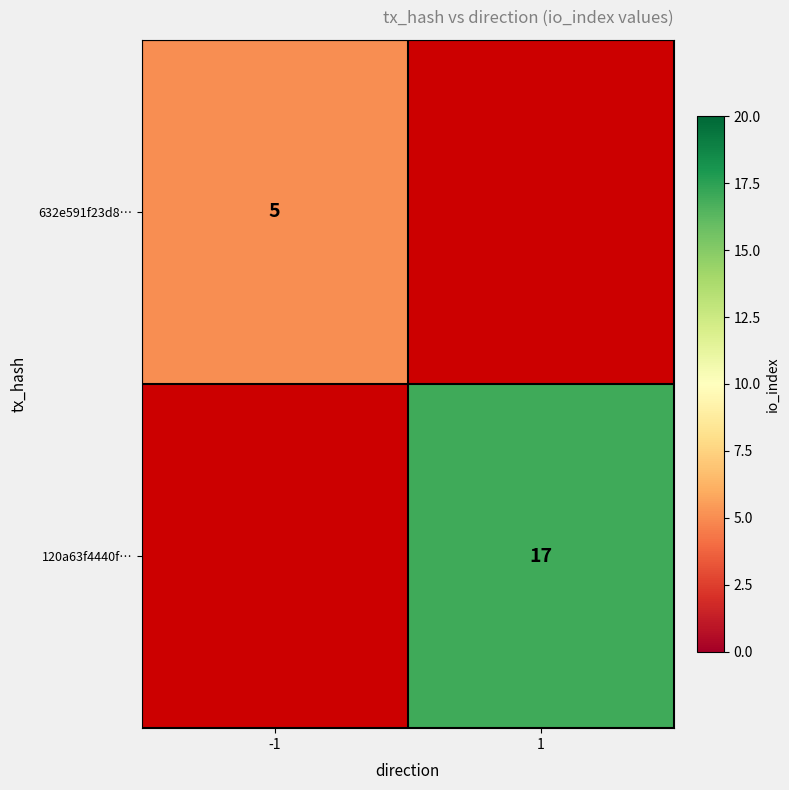

The value of 632e591f23d8… at -1 is 5. True or false?

True